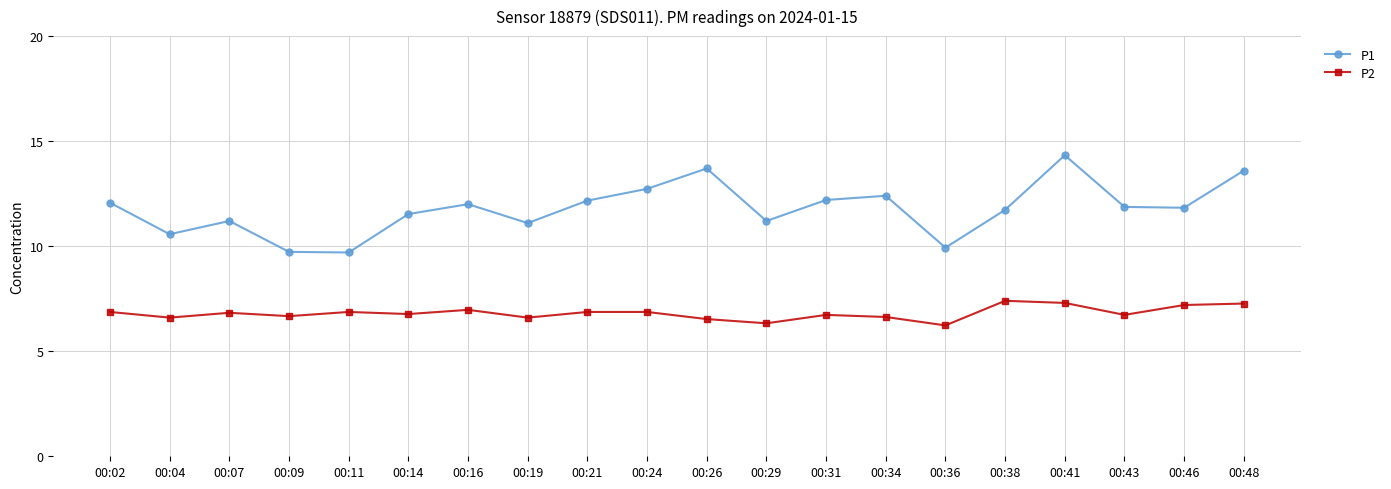

How many lines are shown in the chart?

2